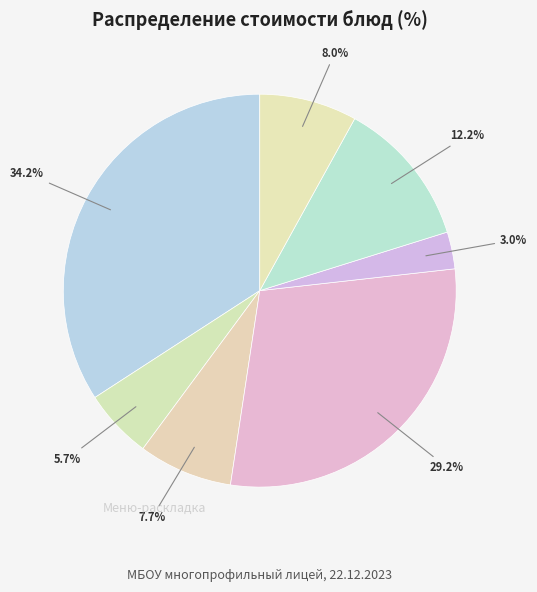

Count the number of slices in the pie.

7